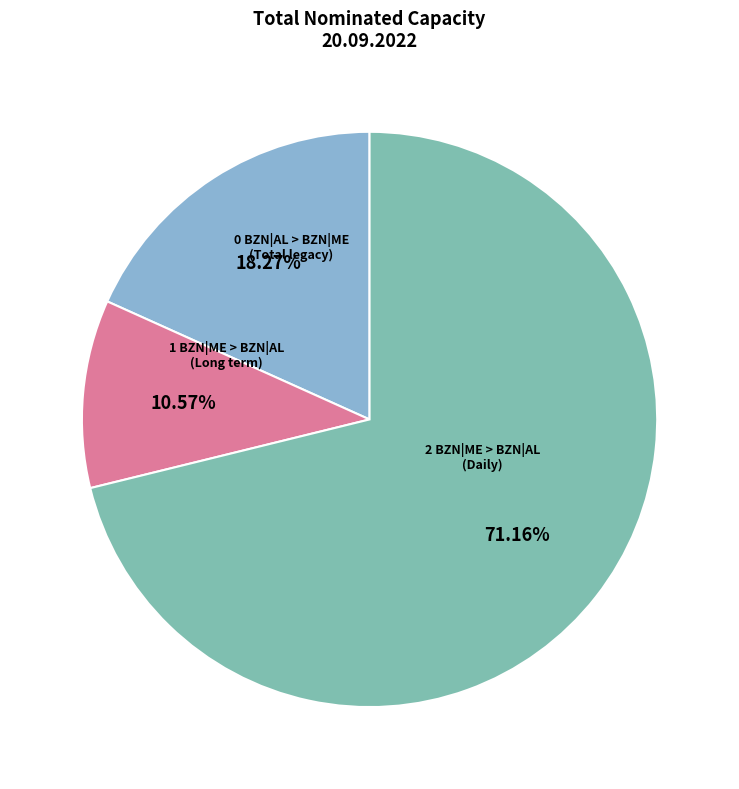

How many segments does this pie chart have?

3